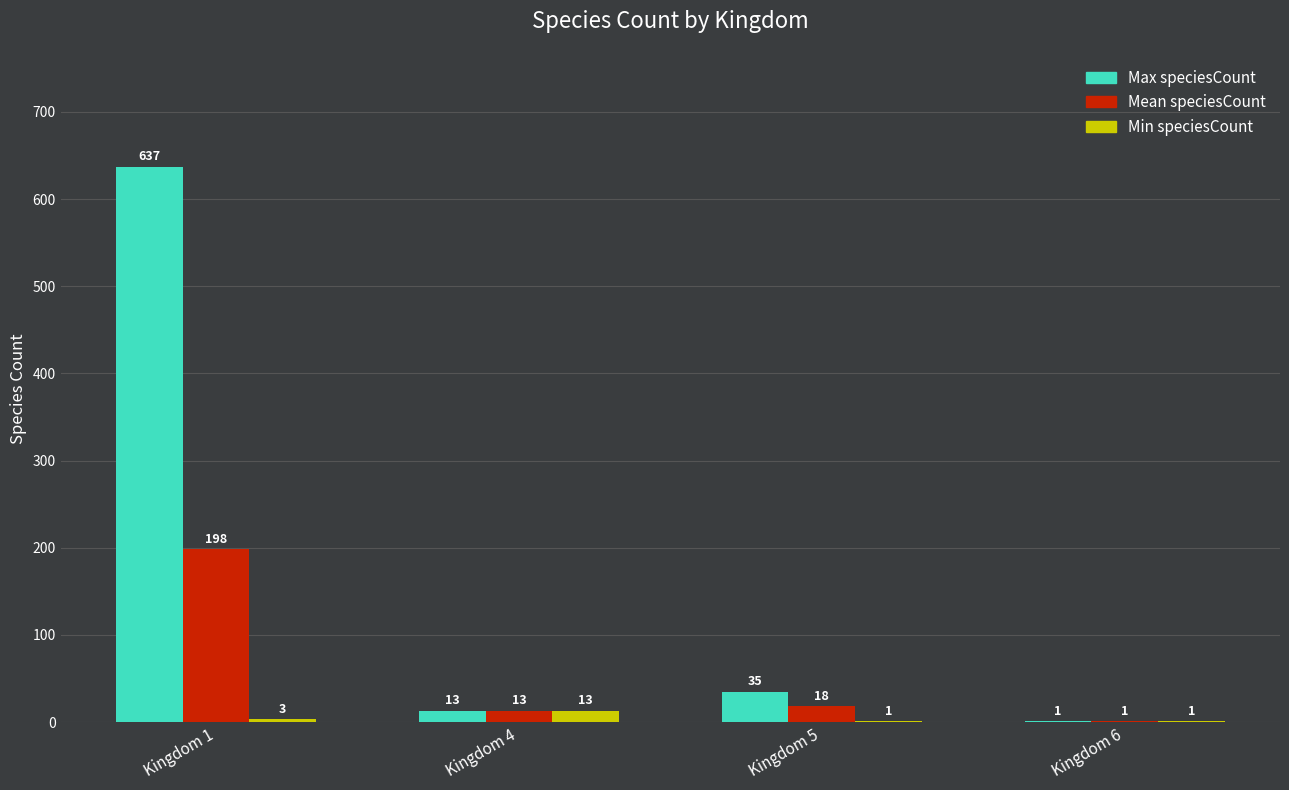

How many categories are shown in the chart?

4